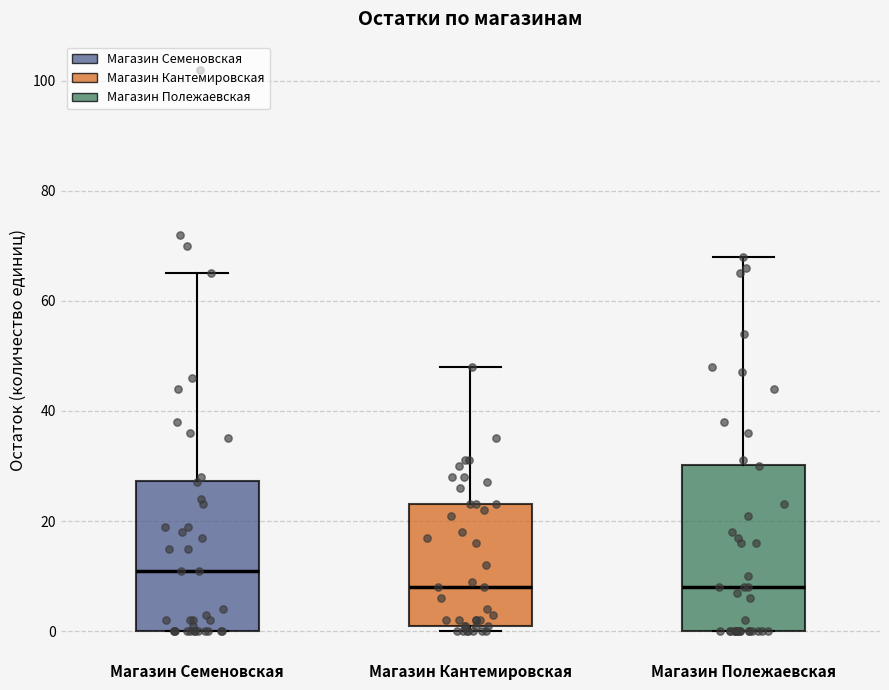

Where does the upper whisker of the box for Магазин Семеновская end on the y-axis? The values are not printed on the chart, so give them approximately, as read against the axis.

66